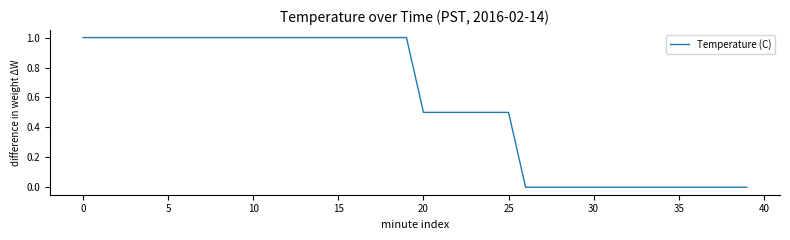

What is the difference between the maximum and minimum values?

1.0